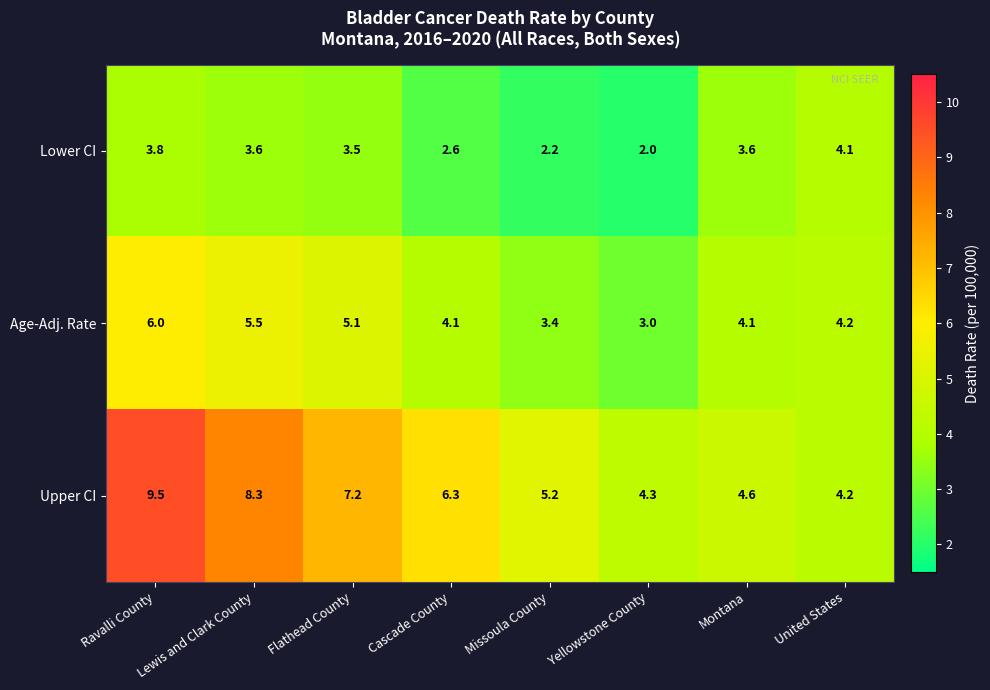

What is the difference between the highest and lowest values at Cascade County?

3.7